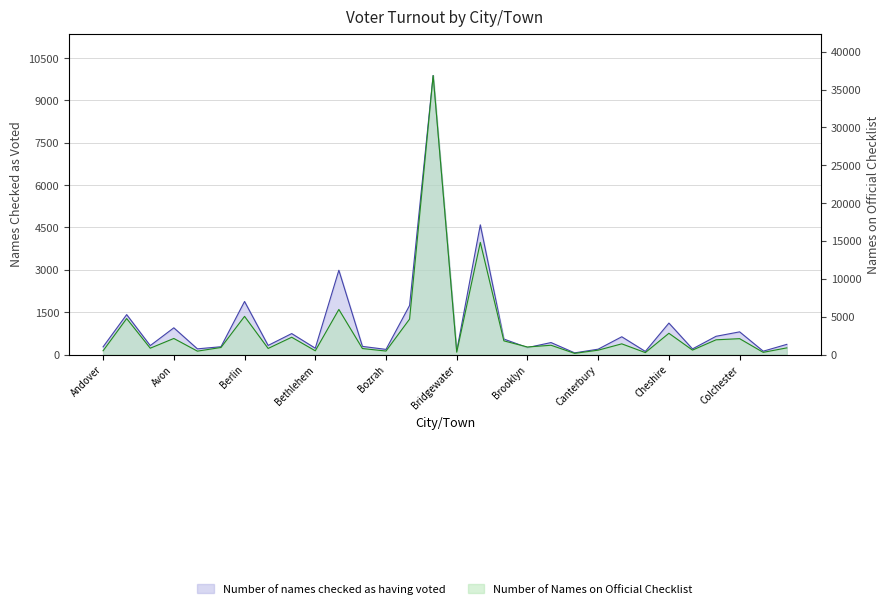

Read the Number of names checked as having voted value at Bridgeport, to the nearest 10.

9880